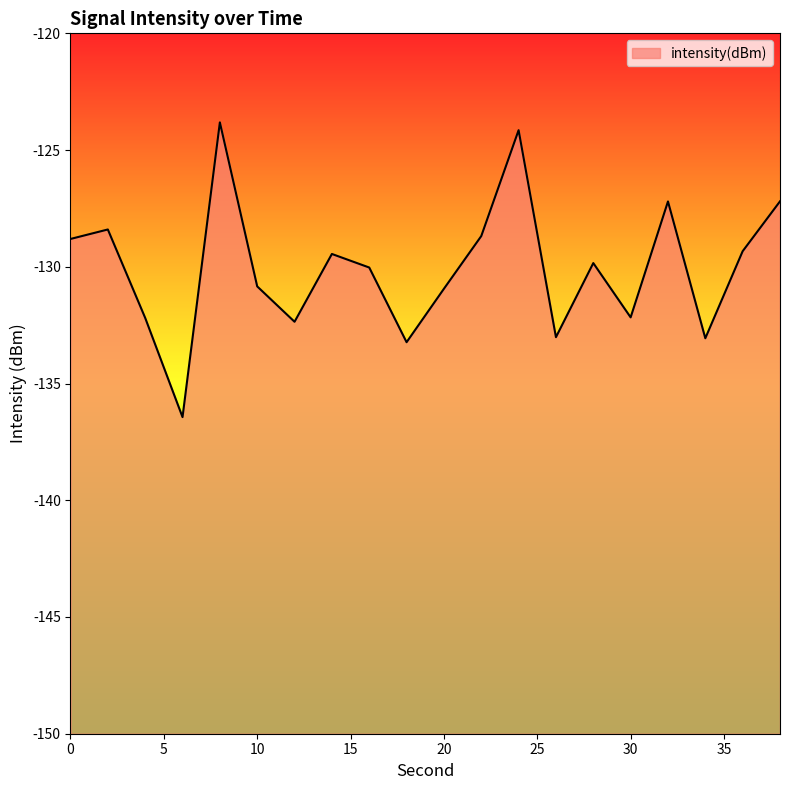

List the labels in order of value, largest first.

8, 24, 38, 32, 2, 22, 0, 36, 14, 28, 16, 10, 20, 30, 4, 12, 26, 34, 18, 6